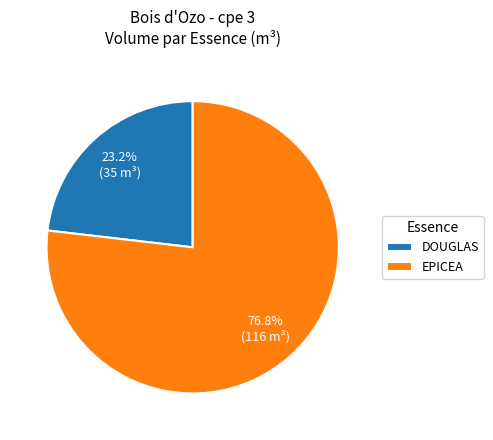

To the nearest percent, what is the difference between the largest and smallest slice percentages?

54%